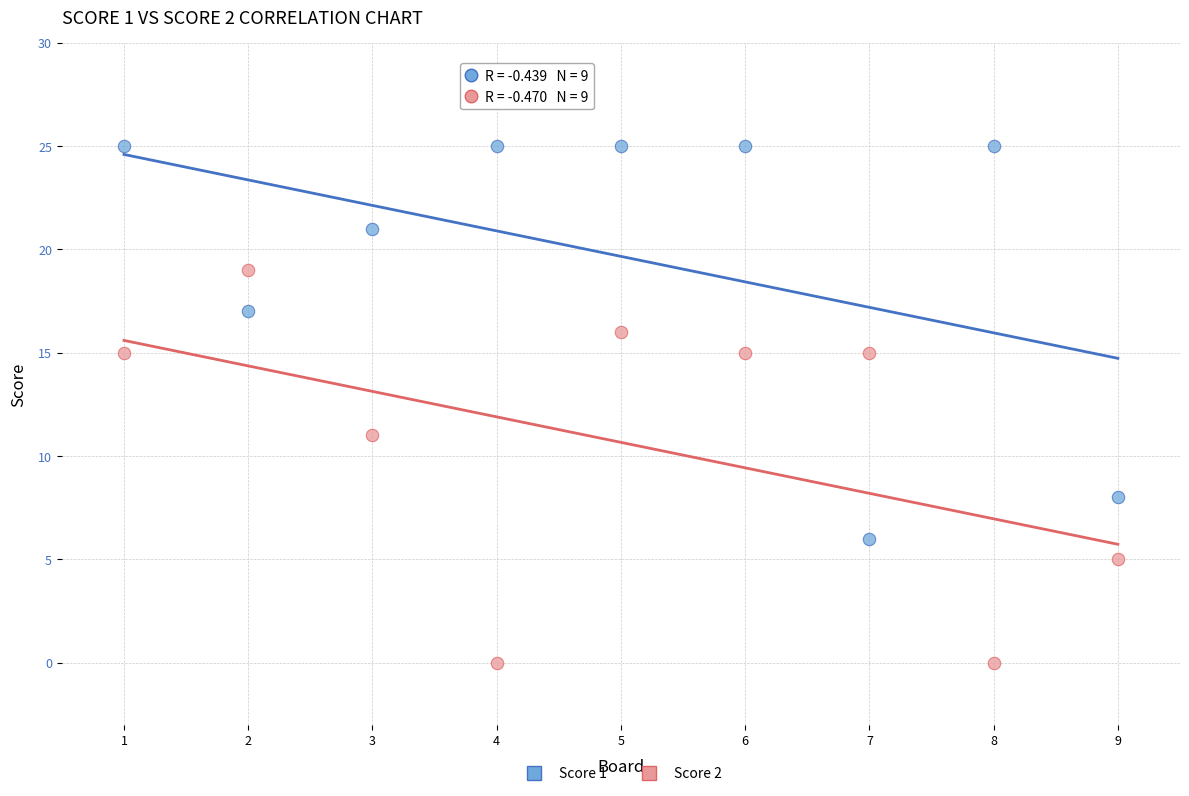

Which series reaches the minimum Y coordinate?

Score 2